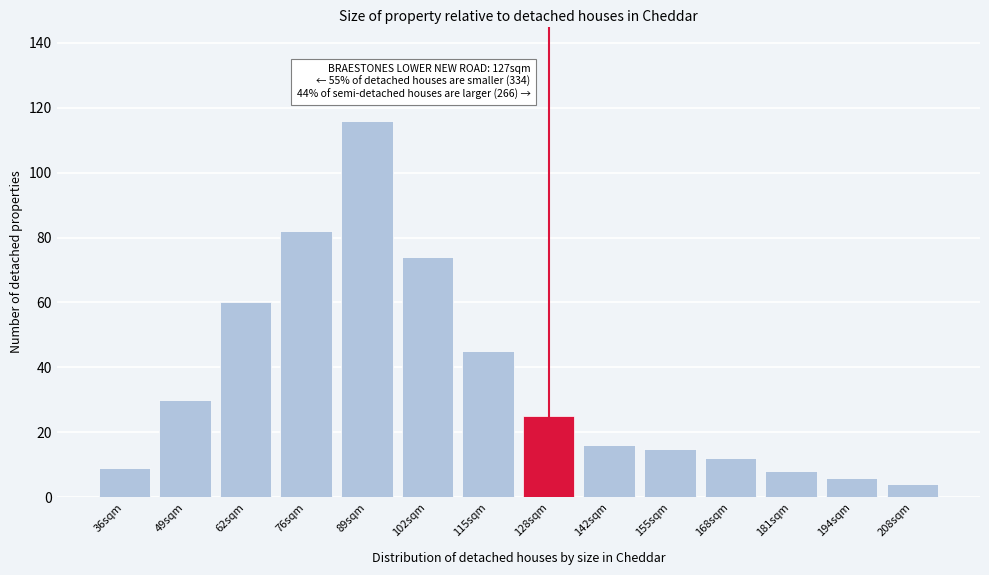

Reading right to left, transcribe all the data shown in this chart.

208sqm=4	194sqm=6	181sqm=8	168sqm=12	155sqm=15	142sqm=16	128sqm=25	115sqm=45	102sqm=74	89sqm=116	76sqm=82	62sqm=60	49sqm=30	36sqm=9